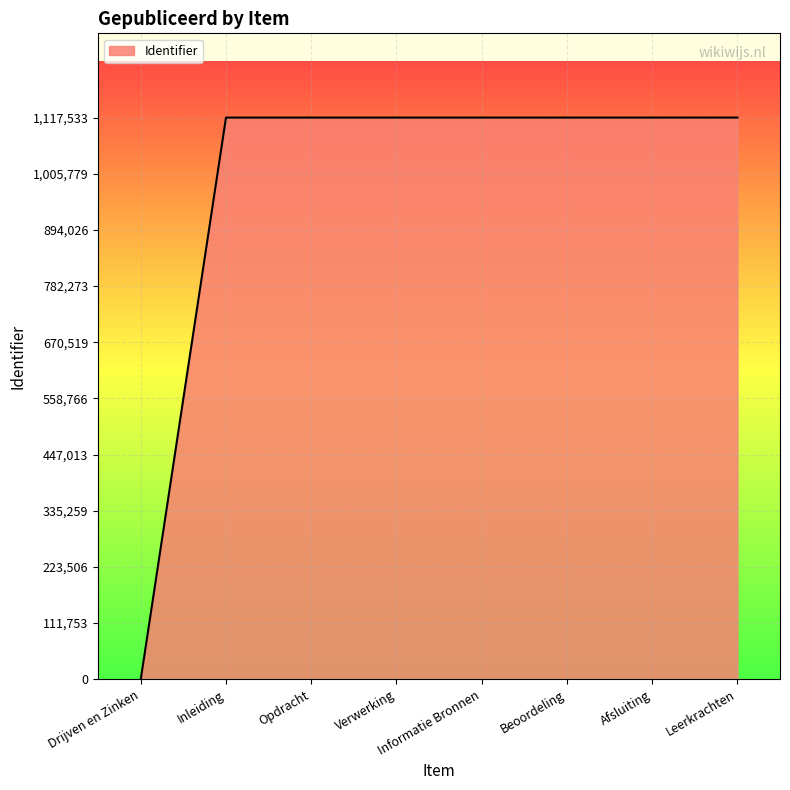

What is the difference between the values at Drijven en Zinken and Beoordeling?

1117529